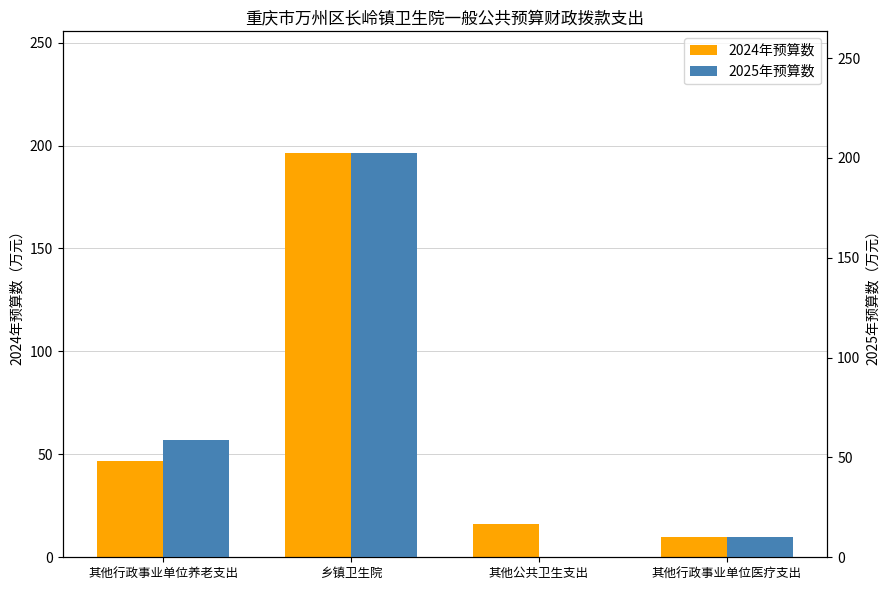

At how many categories does at least one series exceed 113?

1